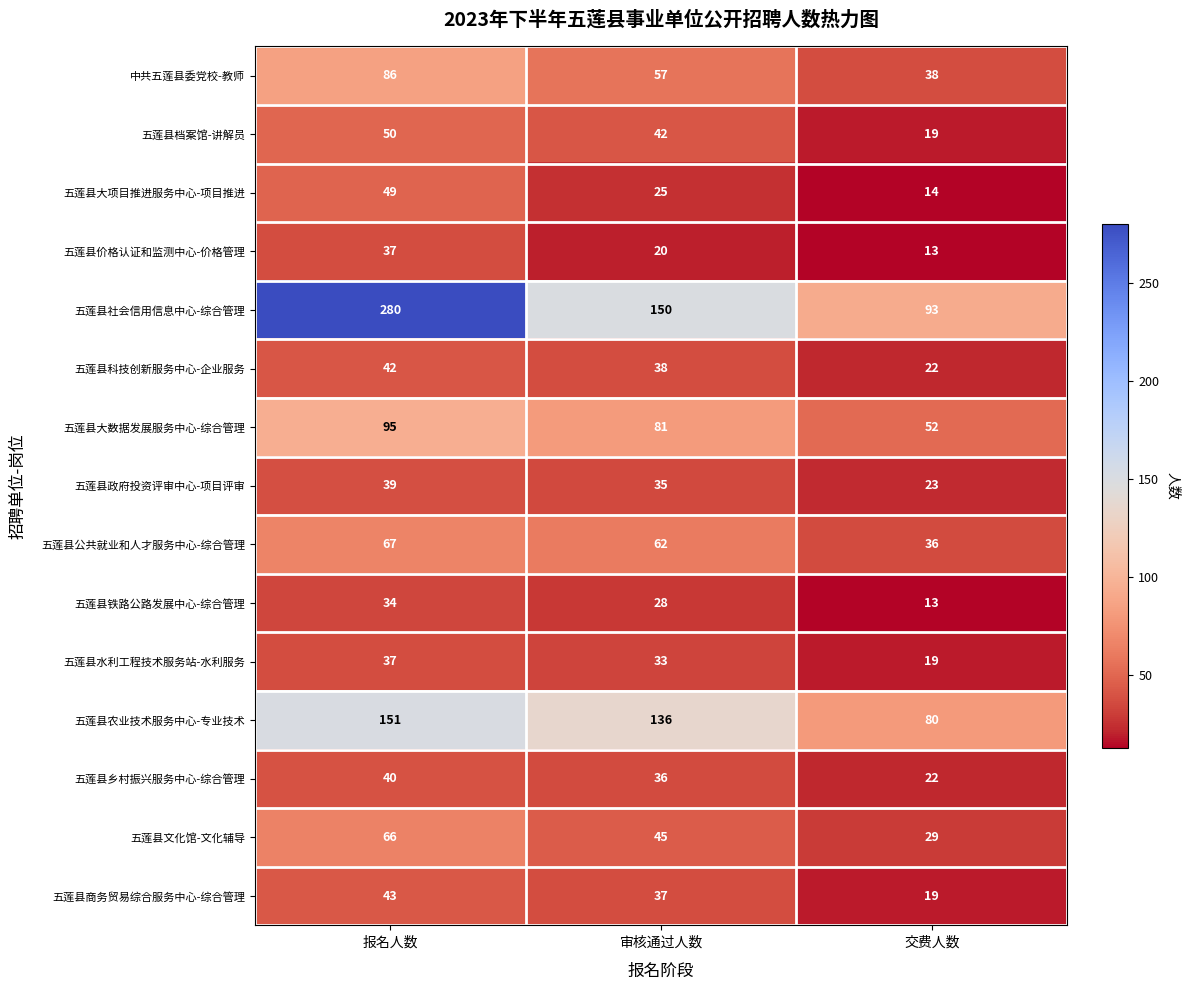

Which series has the largest range (max minus min)?

五莲县社会信用信息中心-综合管理